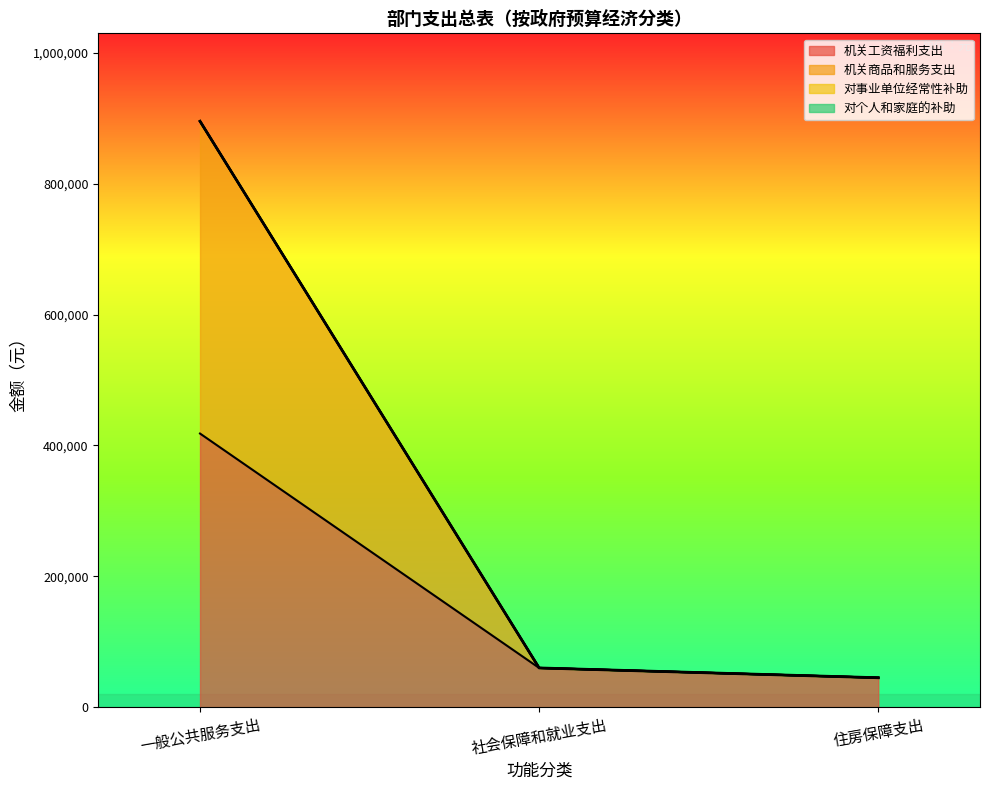

What is the difference between the maximum and minimum values in the 机关工资福利支出 series?

373289.1